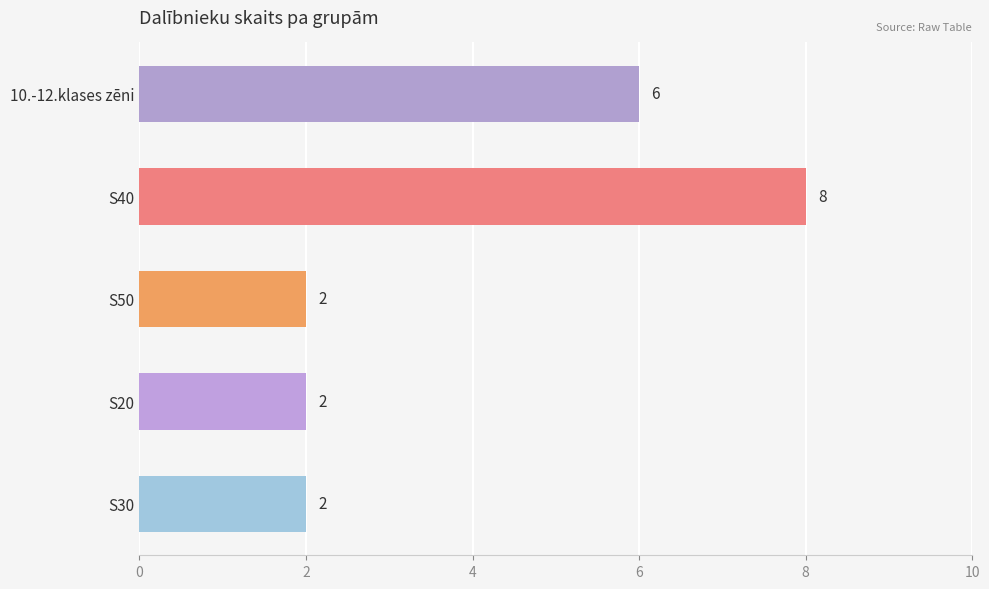

What is the difference between the second highest and second lowest values?

4